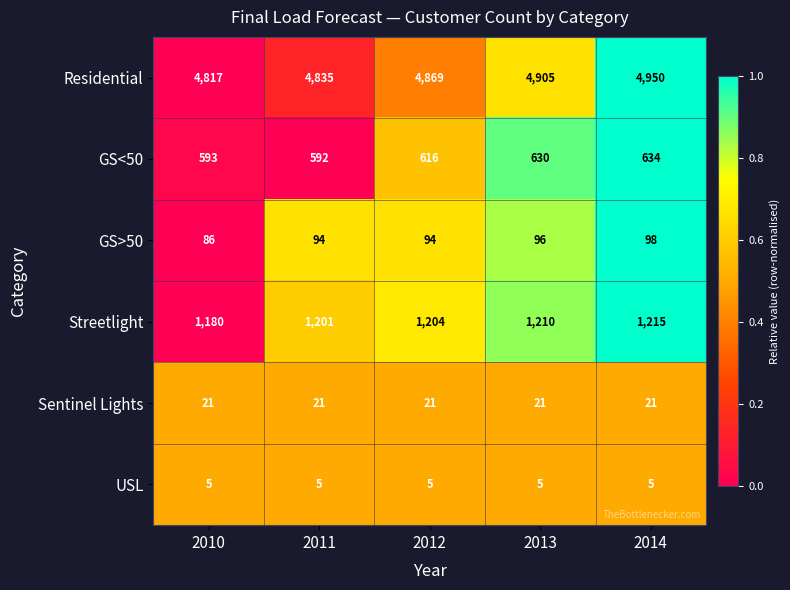

Count the number of data series in this chart.

6